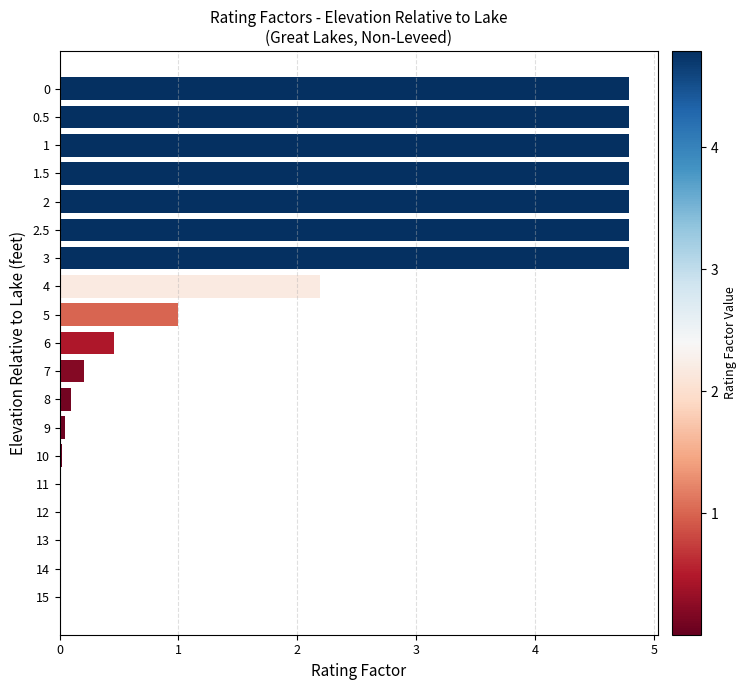

True or false: the data shows 0.0 at 13.

True